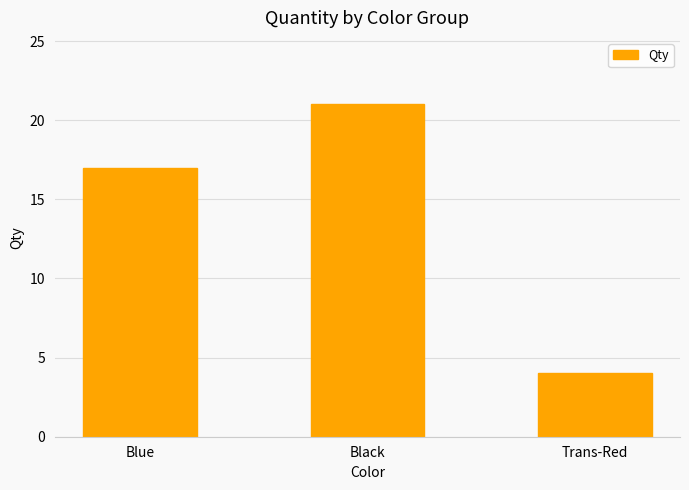

What is the minimum value shown in the chart?

4